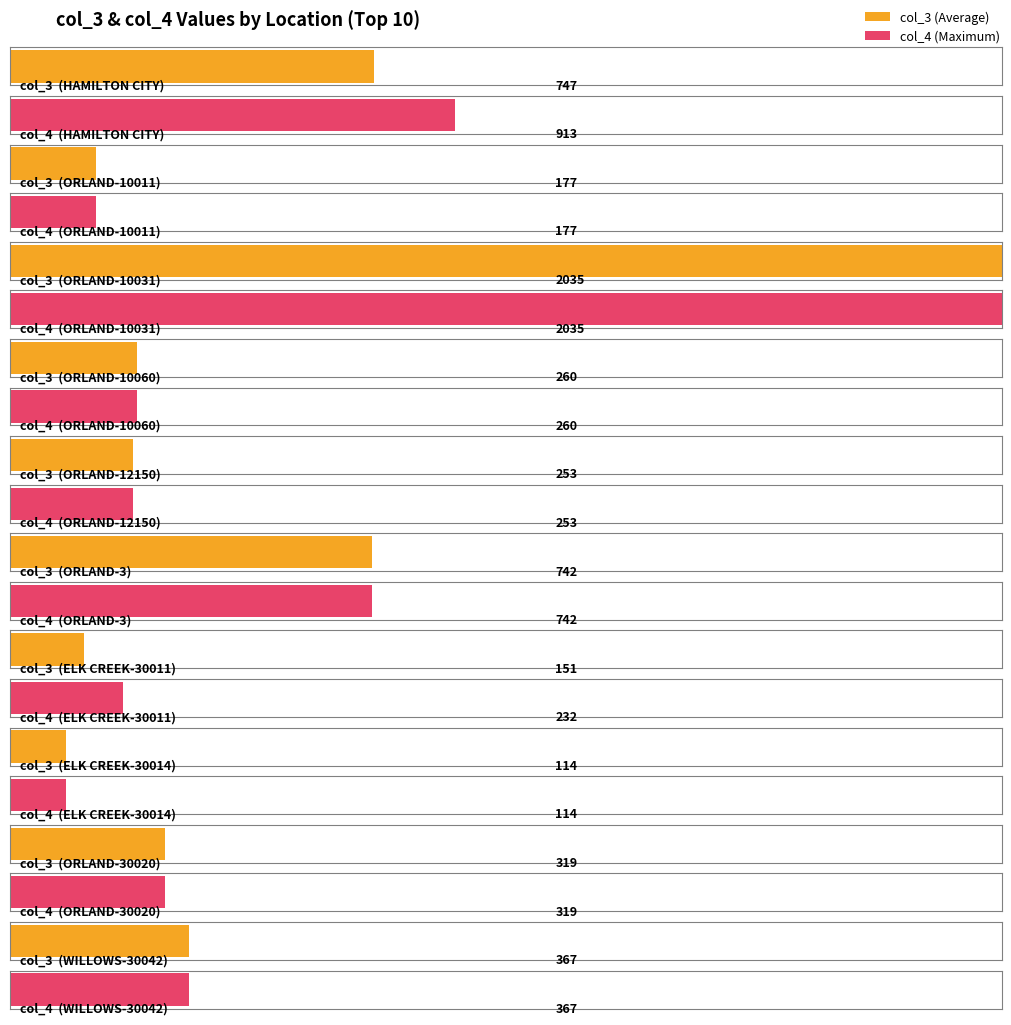

Read the col_4 value at 26, to the nearest 50.

750